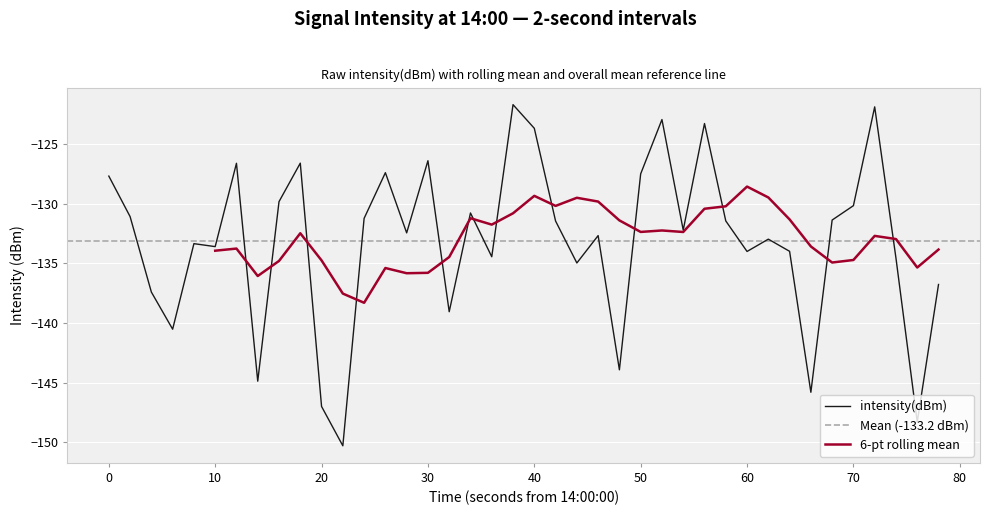

The value of intensity(dBm) at 10 is -133.6. True or false?

True